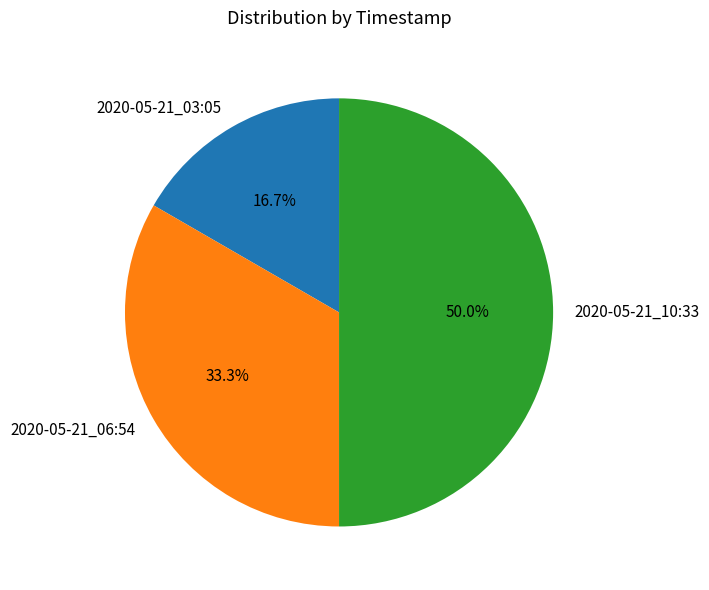

Is it true that 2020-05-21_03:05 is 17% of the pie?

True